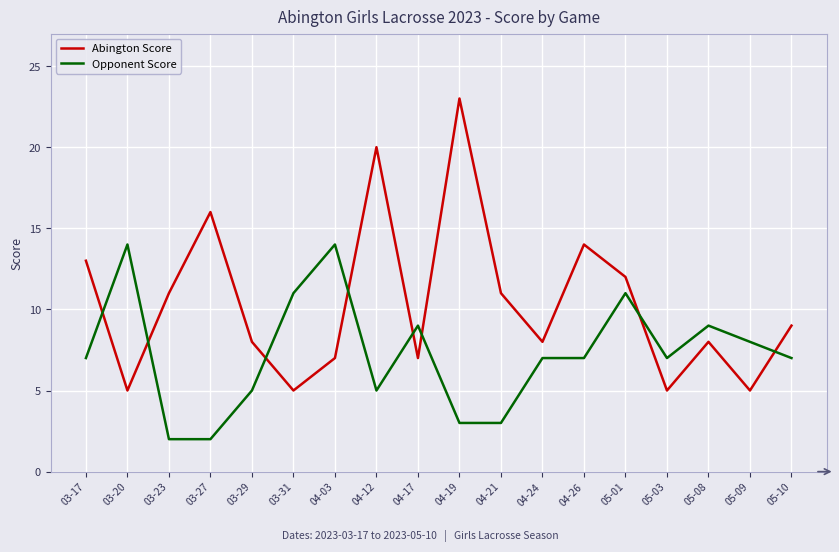

Reading right to left, transcribe all the data shown in this chart.

Abington Score: 9	5	8	5	12	14	8	11	23	7	20	7	5	8	16	11	5	13
Opponent Score: 7	8	9	7	11	7	7	3	3	9	5	14	11	5	2	2	14	7